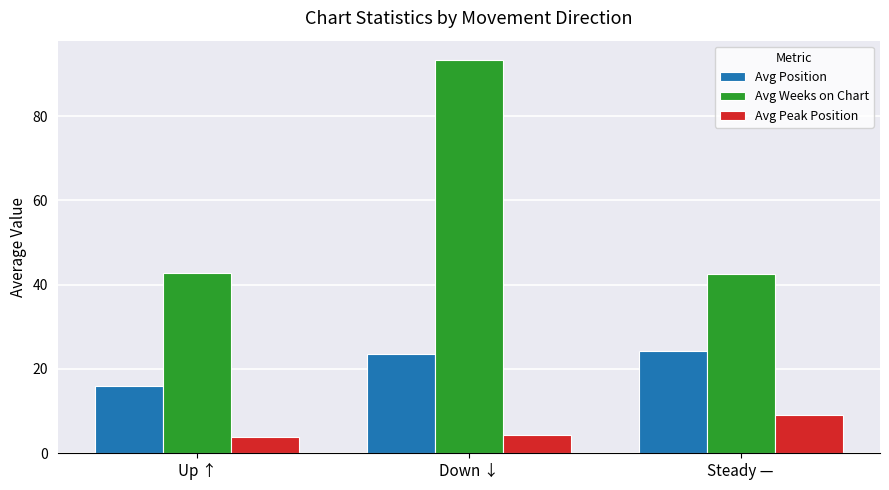

True or false: Avg Weeks on Chart has a value of 9.5 at Steady —.

False